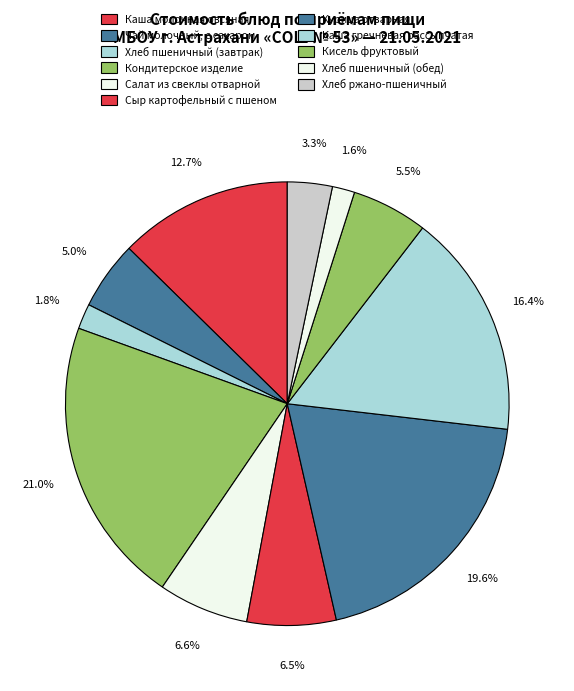

To the nearest percent, what percentage of the pie is Чай молочный, с сахаром?

5%